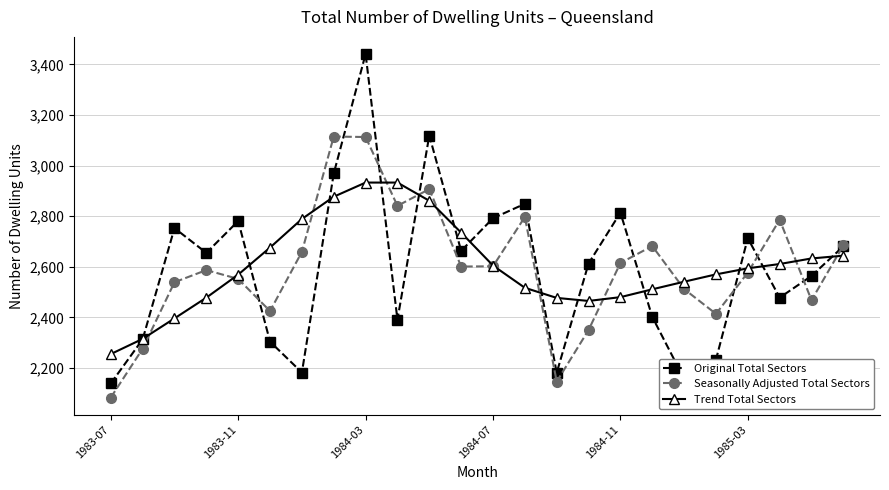

What is the lowest value of the Trend Total Sectors series?

2255